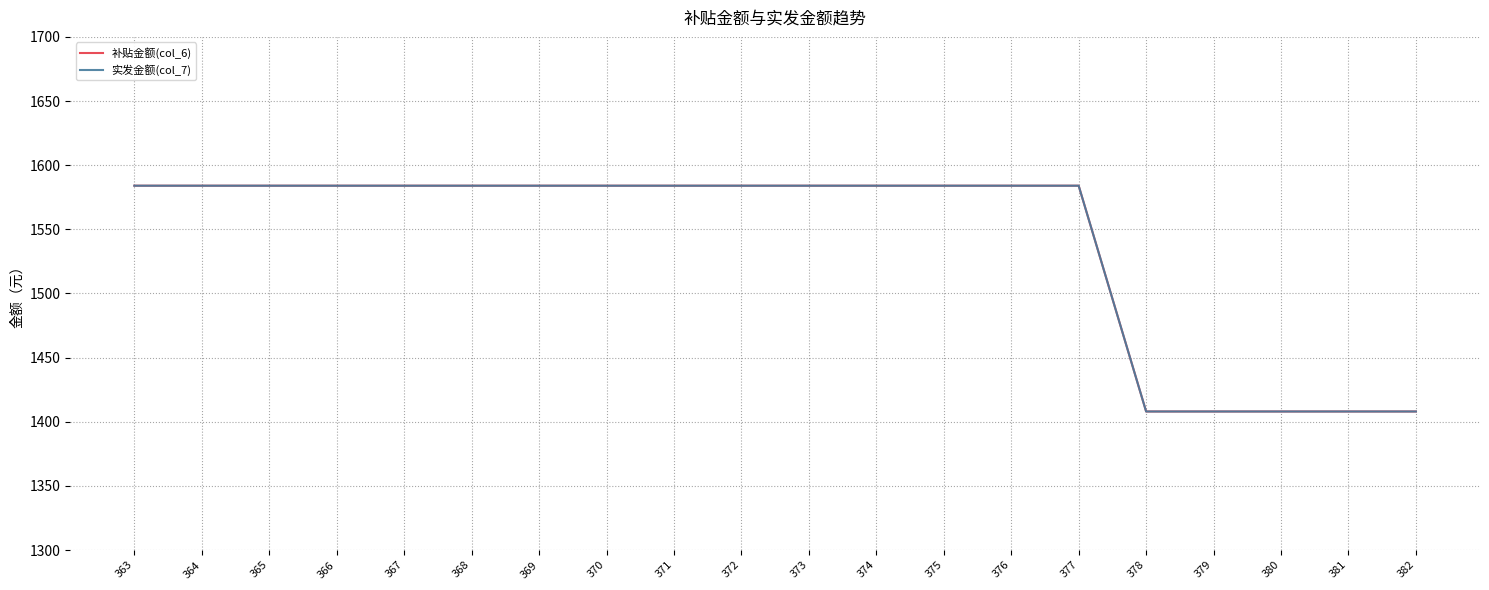

Which category has the lowest value in the 实发金额(col_7) series?

378